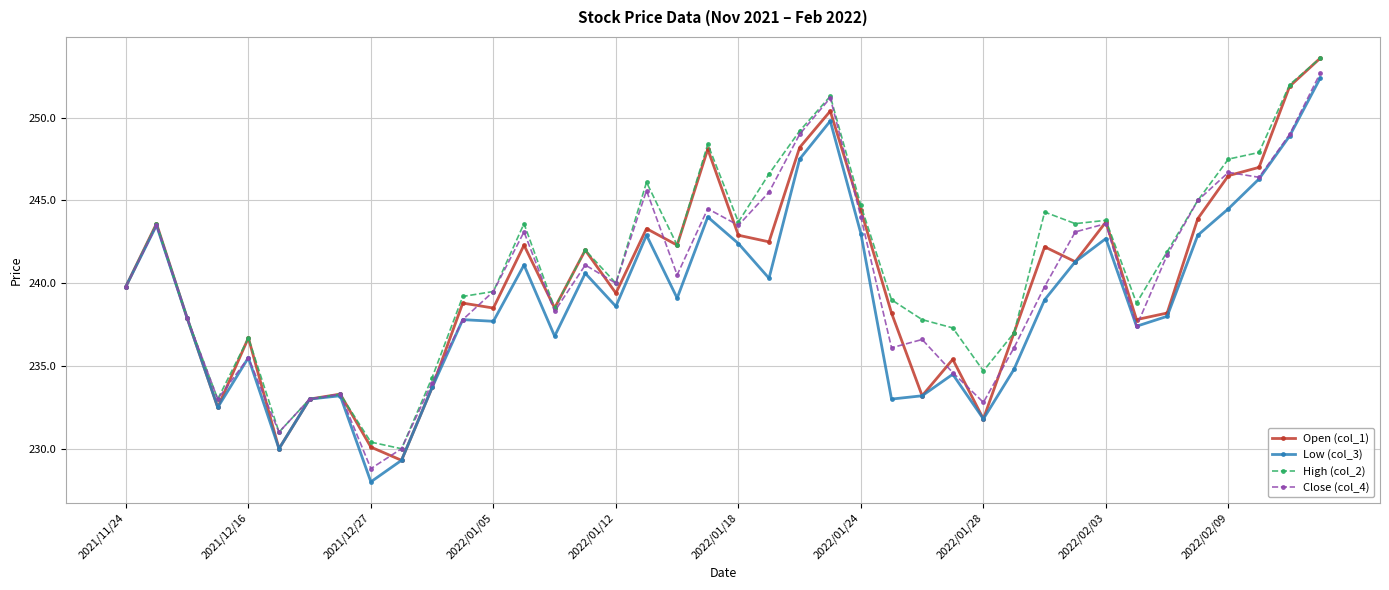

What is the value of the Open (col_1) point at the 14th from the left?

242.3